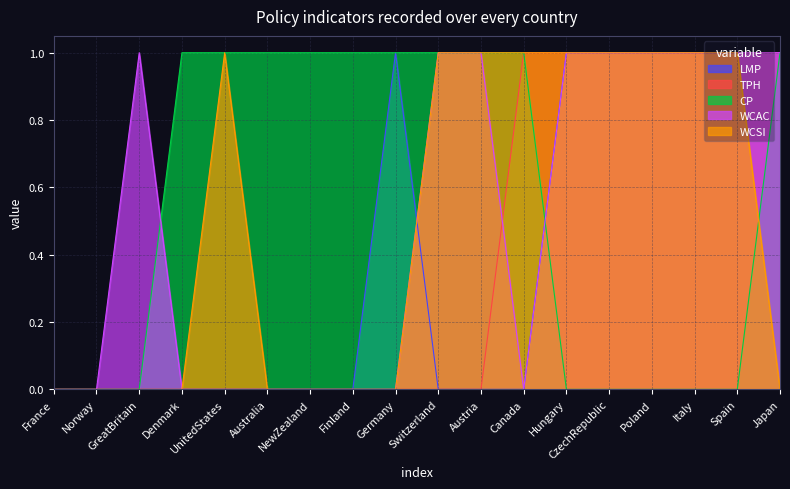

How many lines are shown in the chart?

5